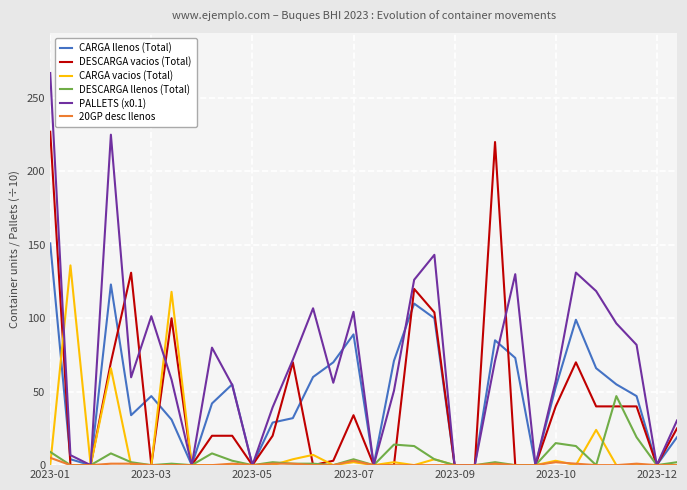

Which series has the largest total across all categories?

PALLETS (x0.1)